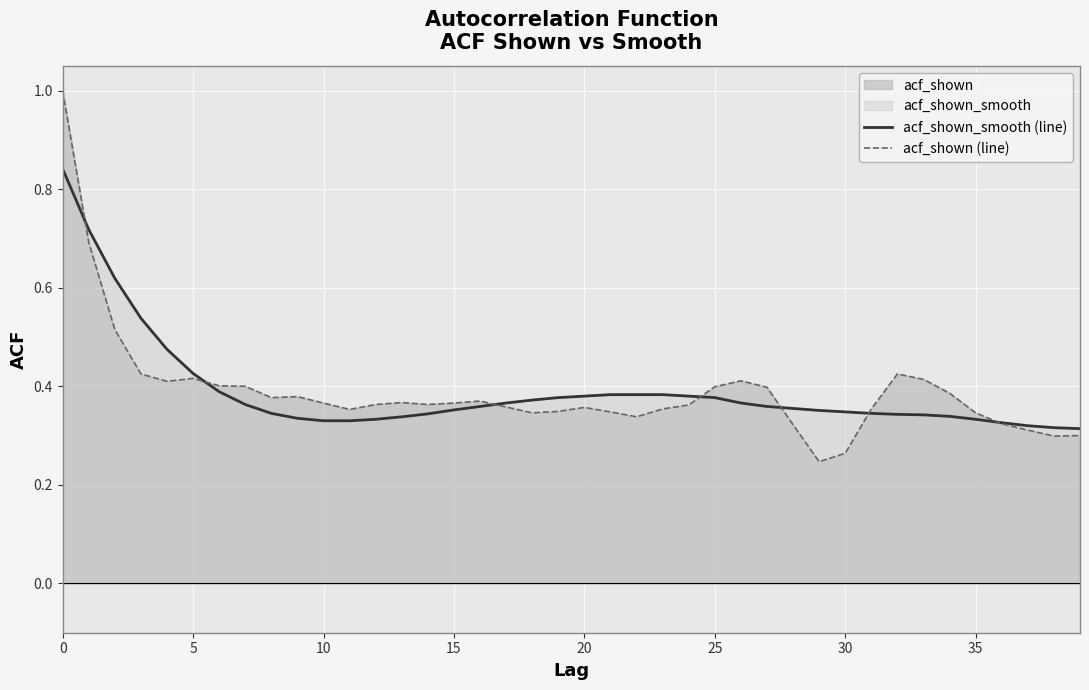

What is the value of the acf_shown (line) point at the 9th from the left?

0.4